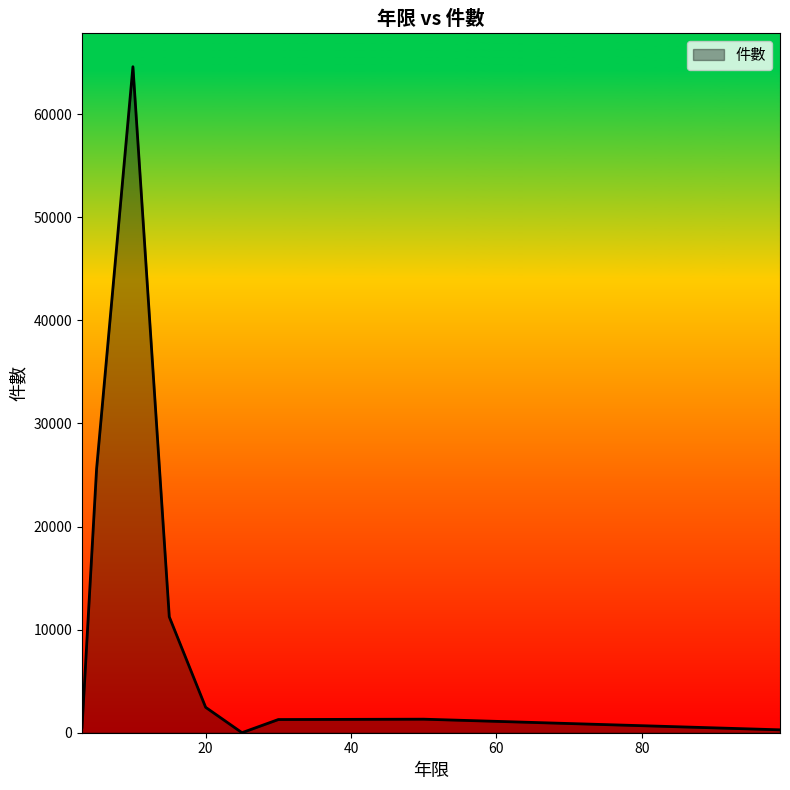

What is the greatest value displayed?

64604